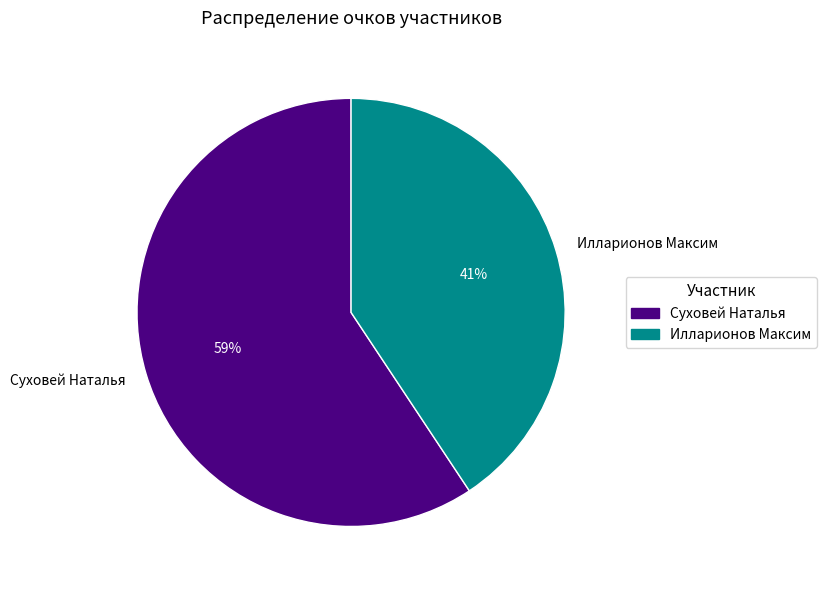

Which has a higher value, Илларионов Максим or Суховей Наталья?

Суховей Наталья